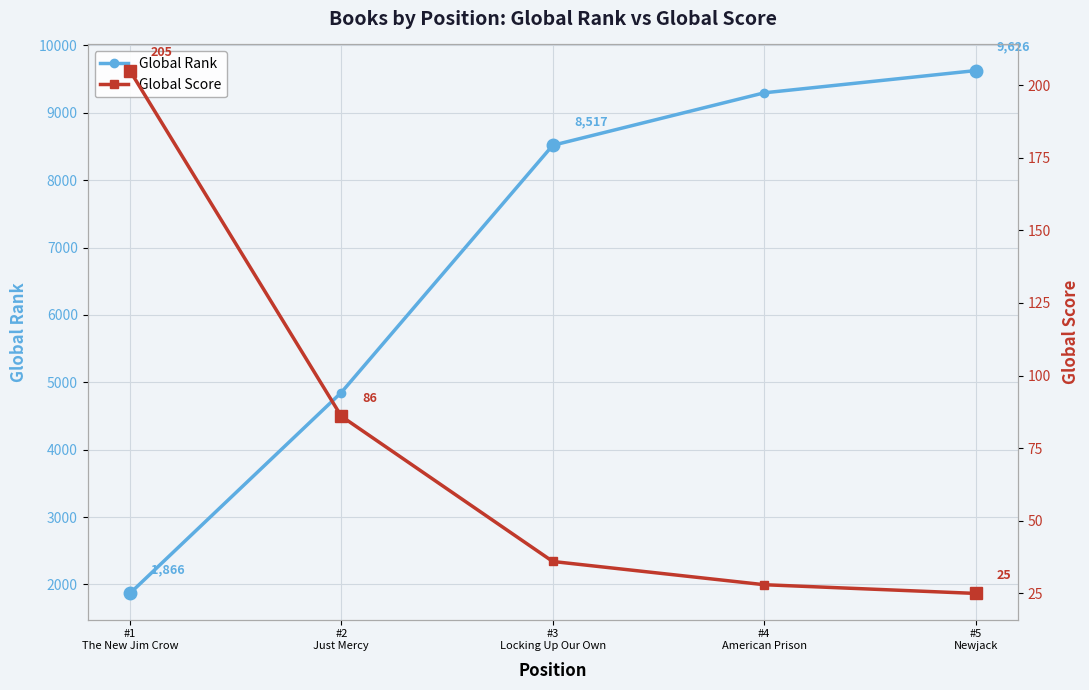

What is the highest value of the Global Score series?

205